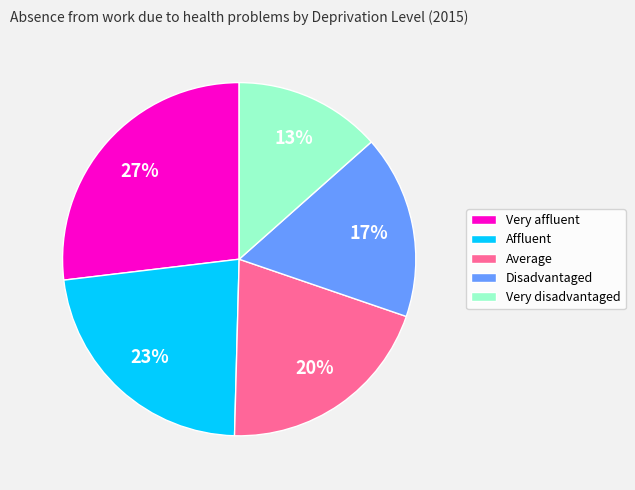

The Affluent slice represents 23% of the pie. True or false?

True